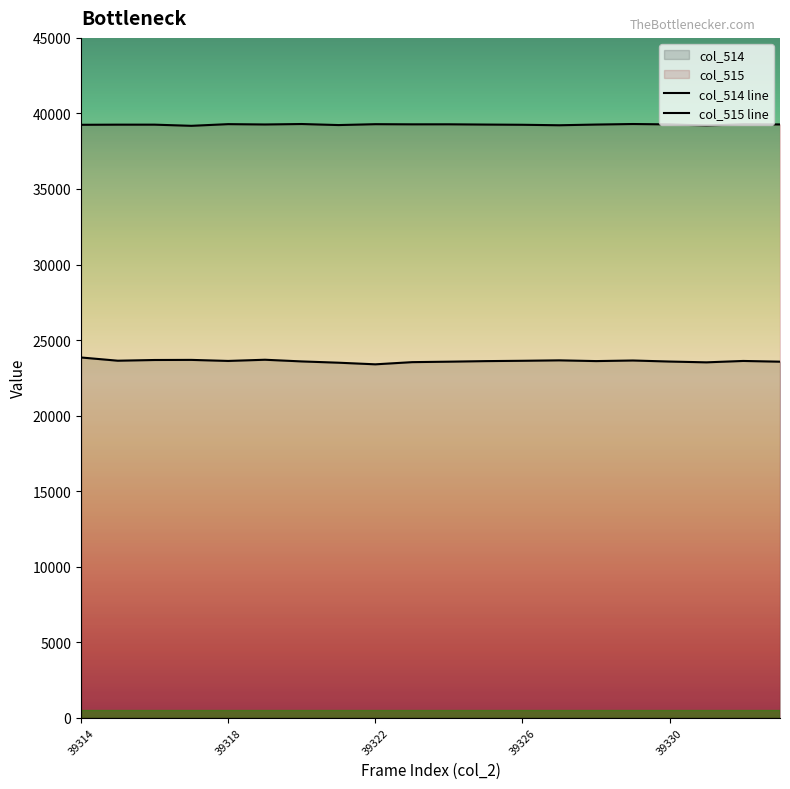

Where is col_514 line nearest to the value 23619?

39318